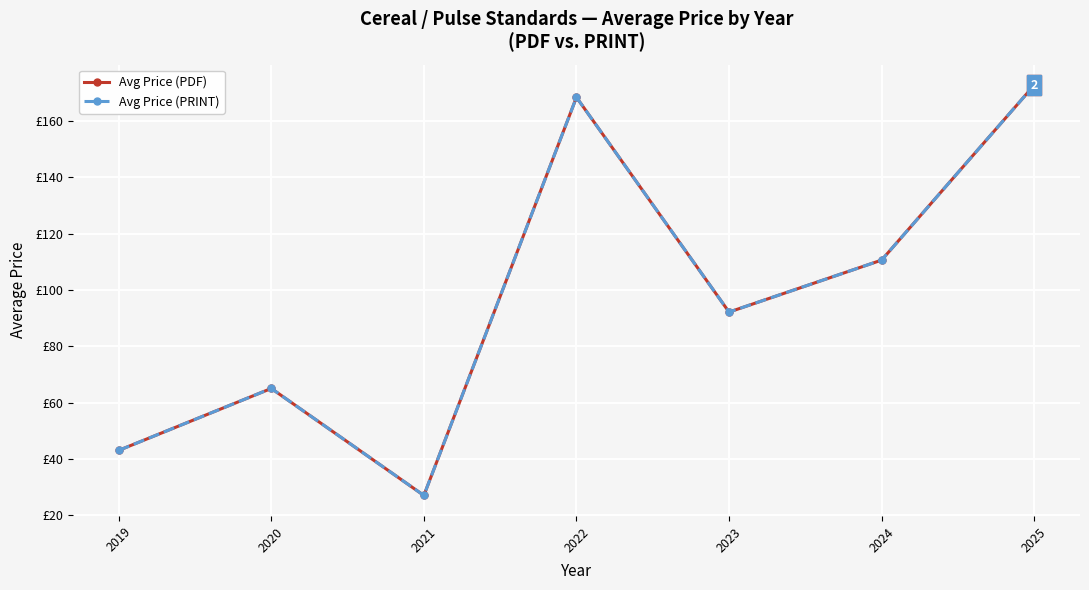

True or false: Avg Price (PDF) and Avg Price (PRINT) intersect in this chart.

False